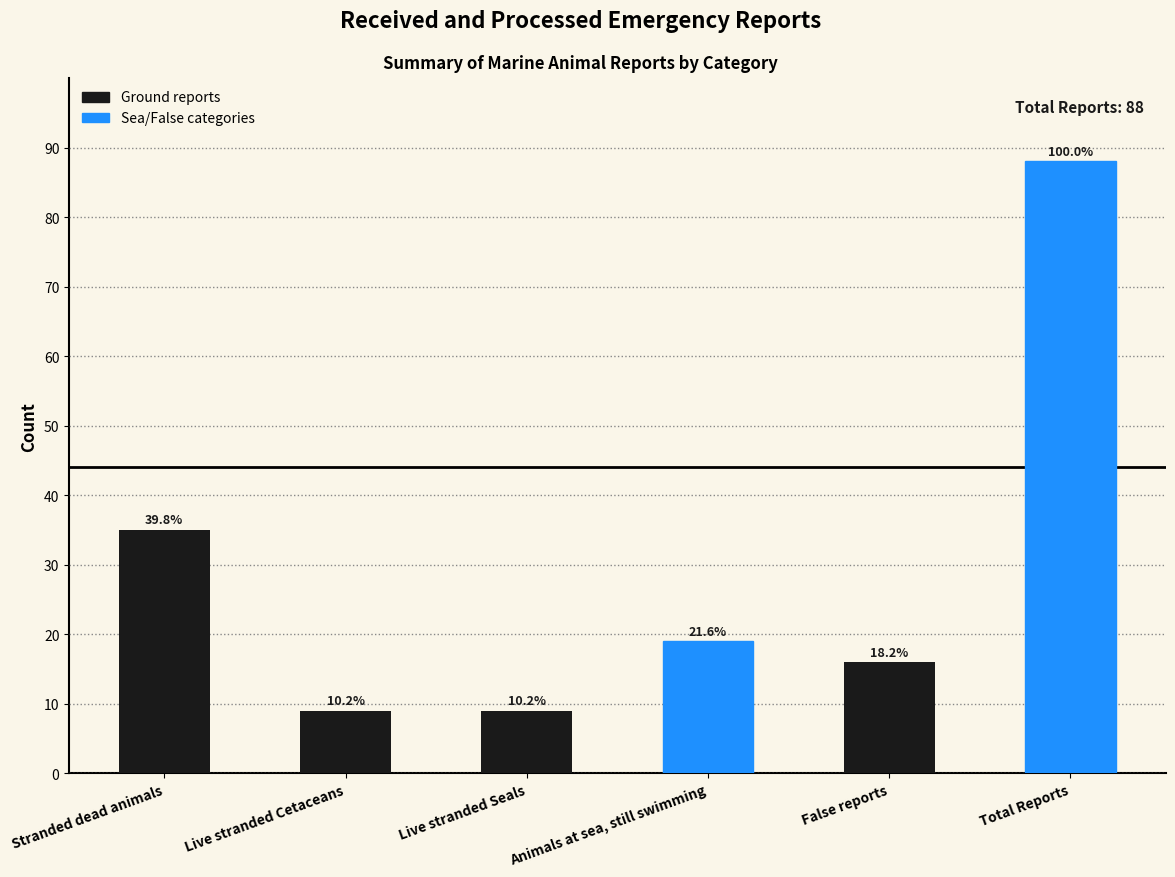

List the labels in order of value, smallest first.

Live stranded Cetaceans, Live stranded Seals, False reports, Animals at sea, still swimming, Stranded dead animals, Total Reports